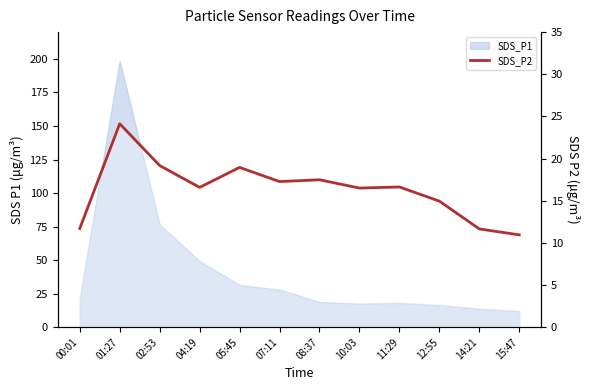

The value at 12:55 is 14.9. True or false?

True